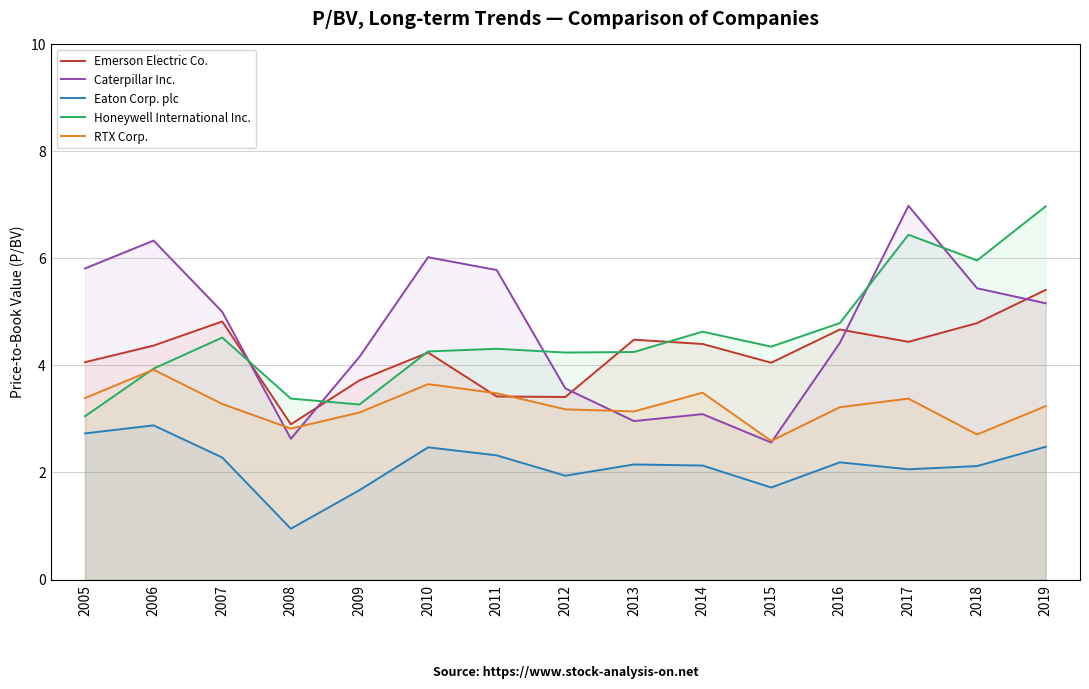

What is the sum of the Honeywell International Inc. values at 2016 and 2006?

8.7